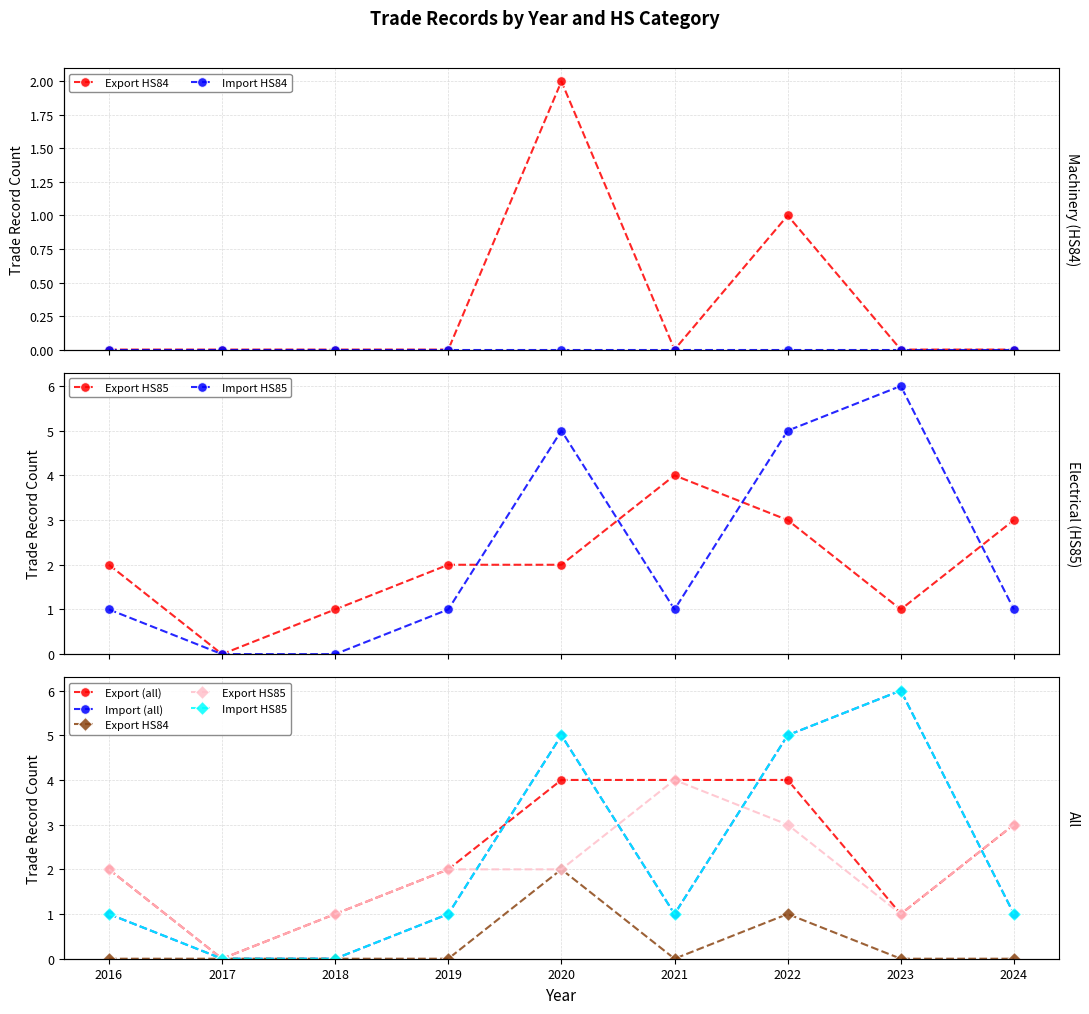

Count the number of categories in the chart.

9